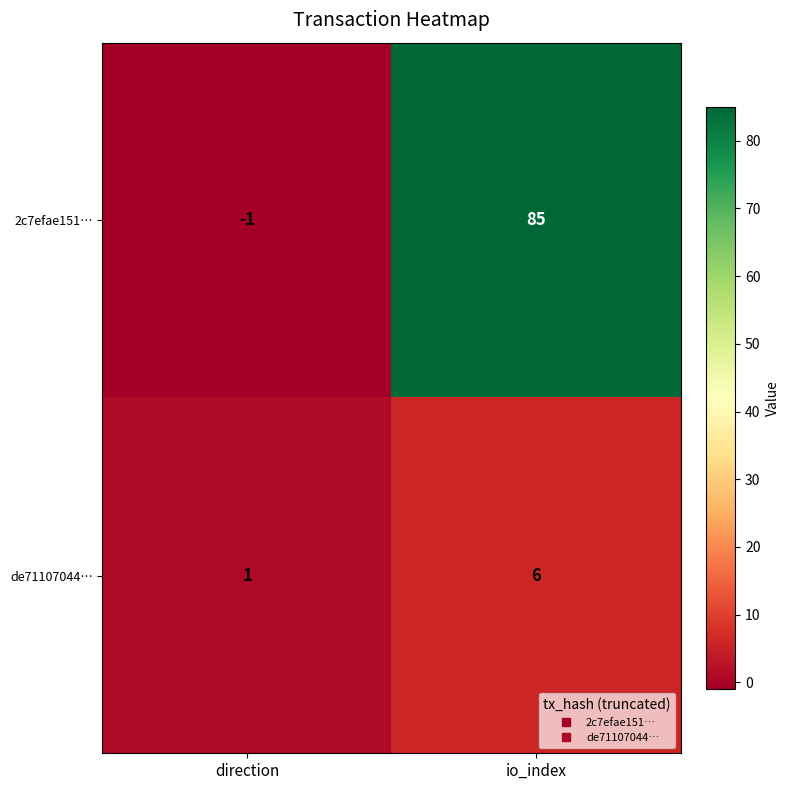

True or false: 2c7efae151… has a value of -1 at direction.

True